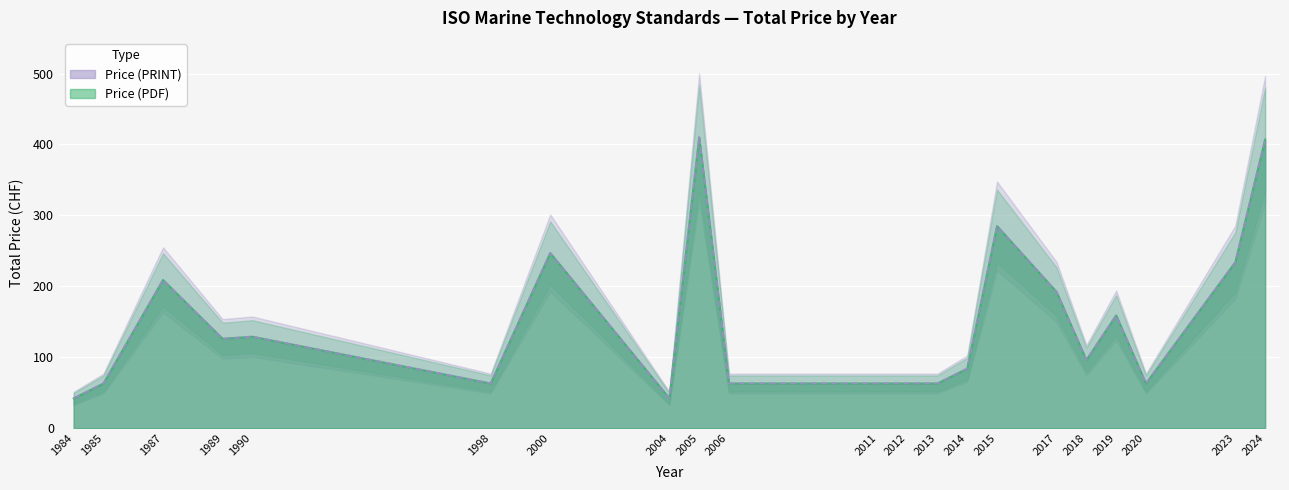

Is it true that Price (PRINT) equals 43 at 2018?

False